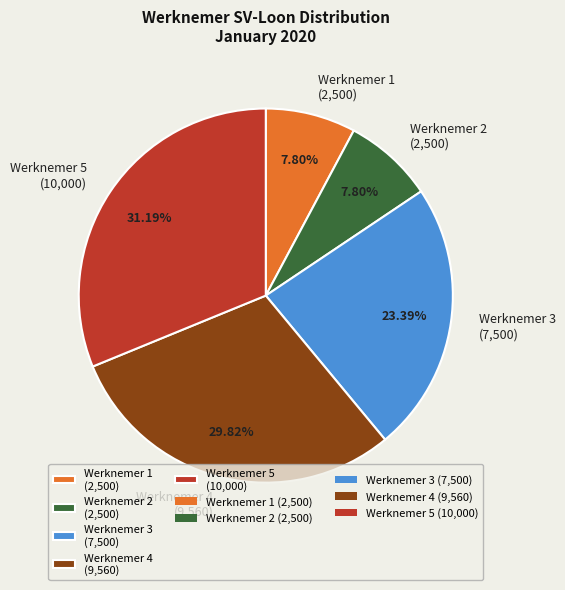

What percentage do Werknemer 5 and Werknemer 4 together represent?

61.0%